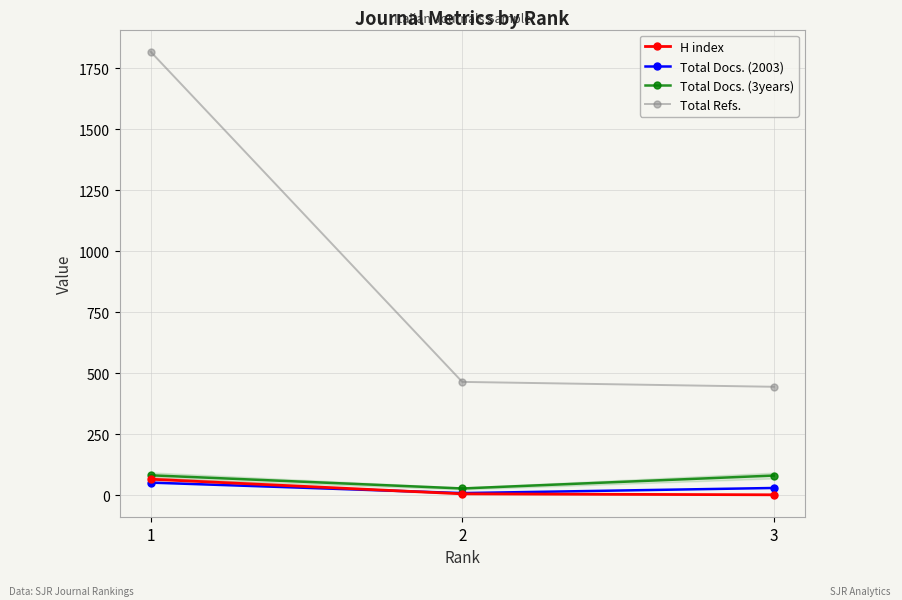

Reading right to left, extract all data points from this chart.

H index: 3=1	2=5	1=65
Total Docs. (2003): 3=29	2=8	1=51
Total Docs. (3years): 3=80	2=27	1=81
Total Refs.: 3=444	2=464	1=1818